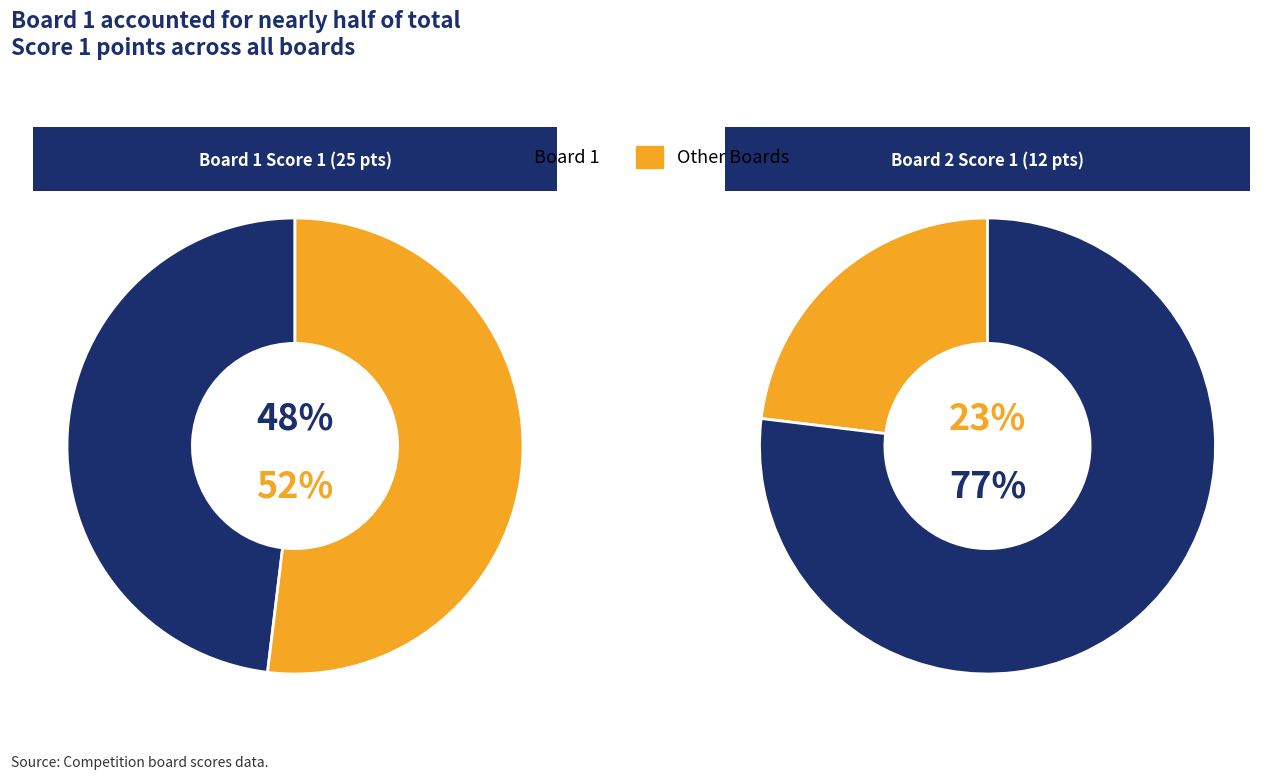

What percentage is NOT represented by Board 1?

51.9%